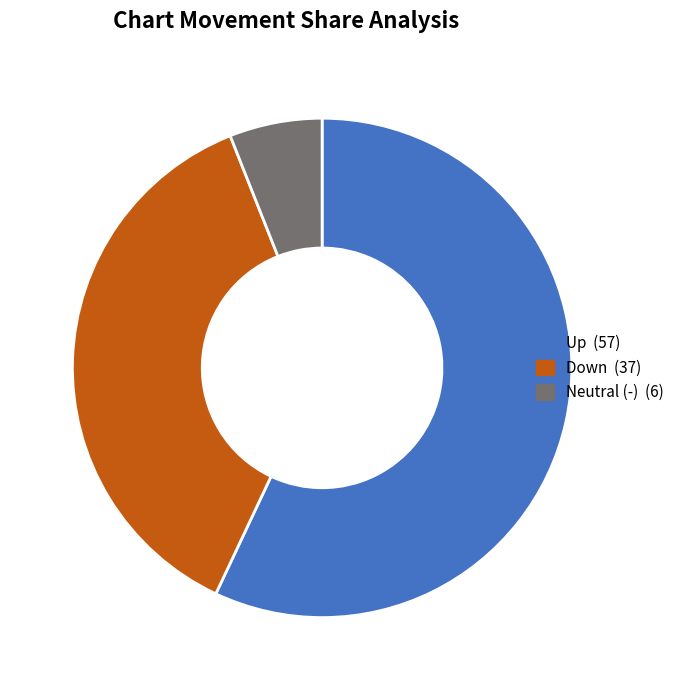

Is there a majority slice in this chart?

Yes